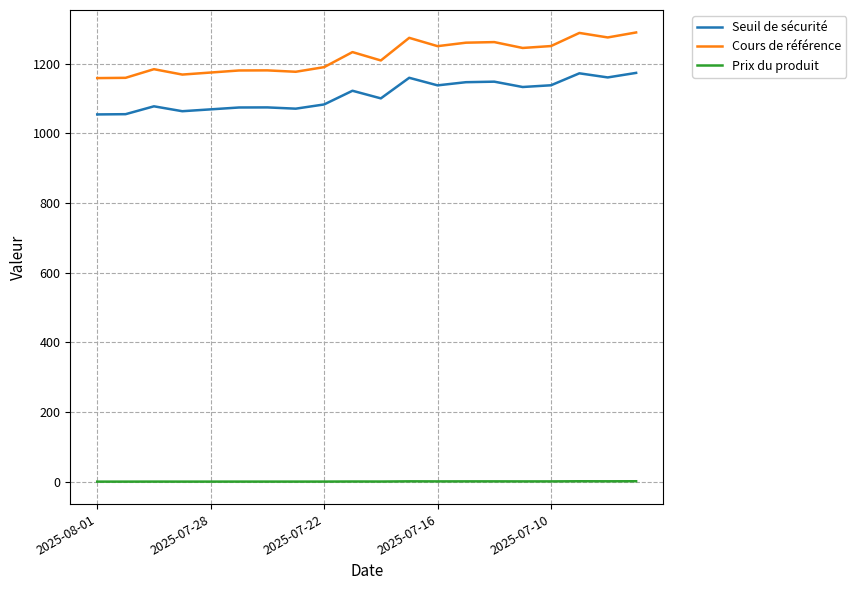

What is the difference between the maximum and minimum values in the Seuil de sécurité series?

119.2